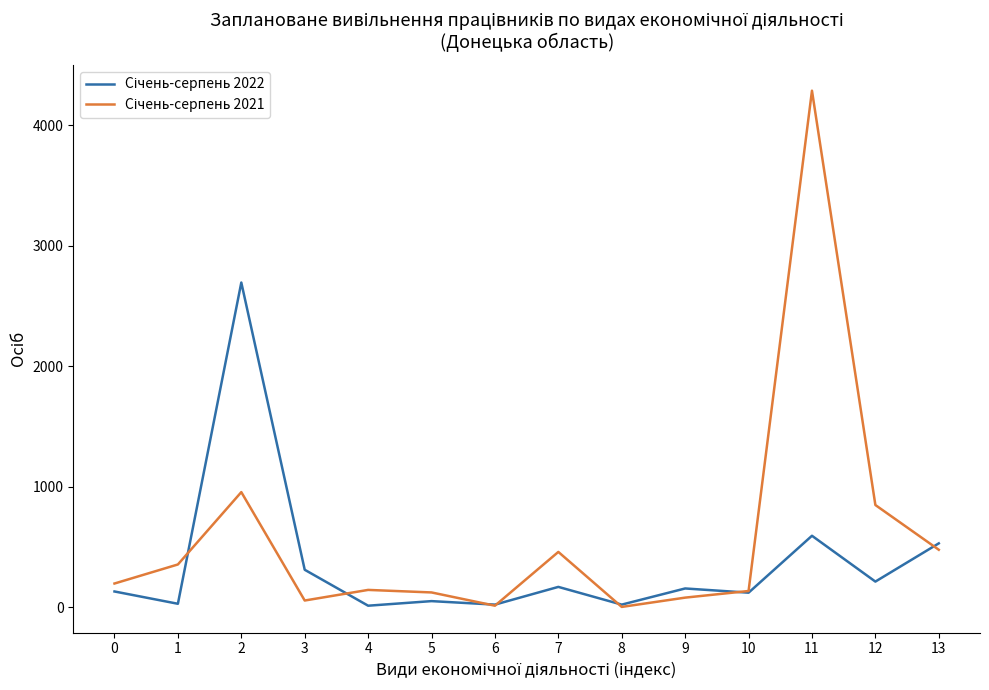

At which category is the sum across all series the highest?

11